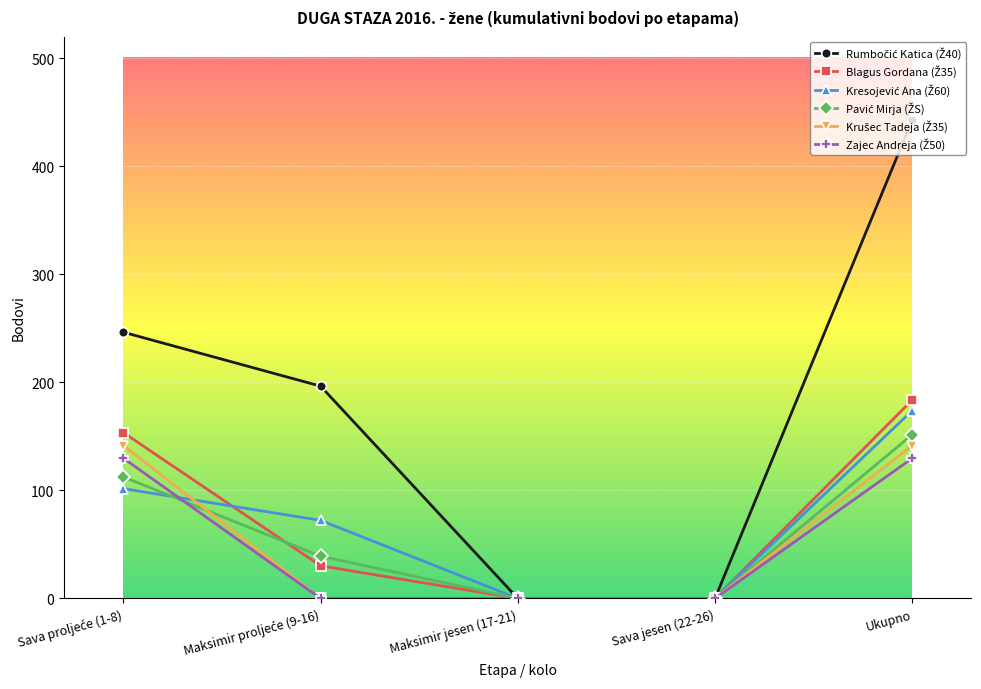

What is the label of the 3rd point from the left?

Maksimir jesen (17-21)